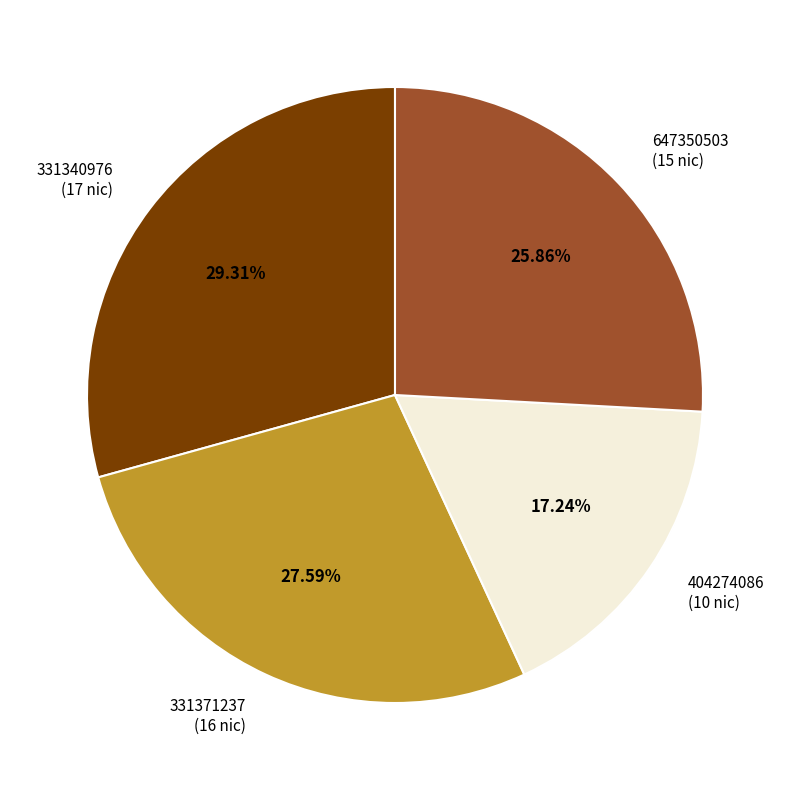

Between 404274086 and 331371237, which is larger?

331371237